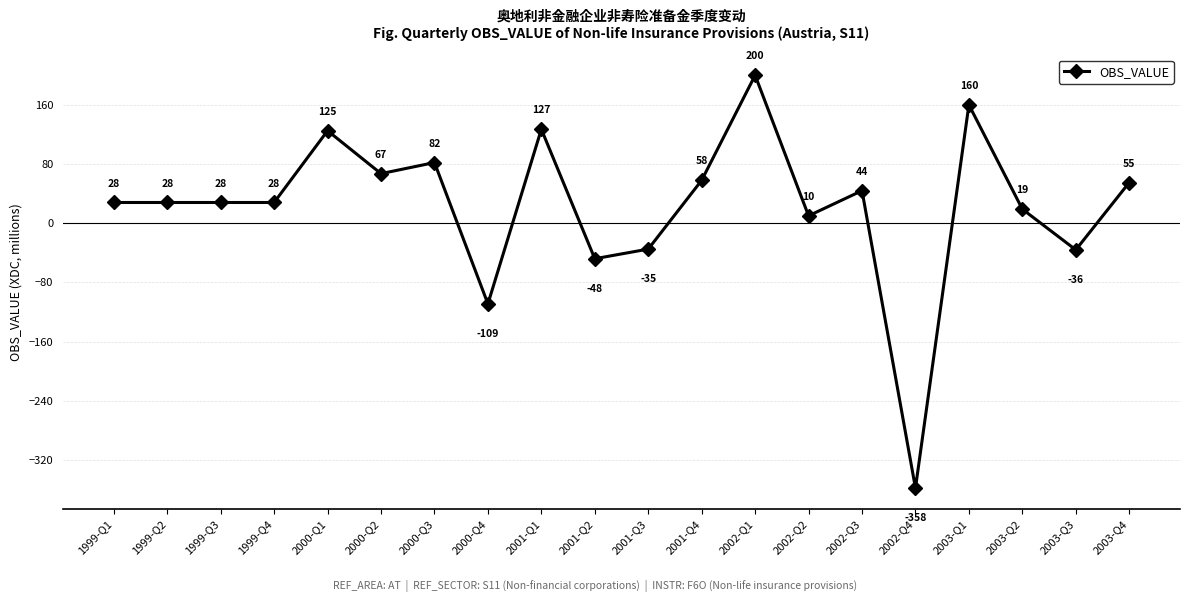

How many interior local peaks (higher than both neighbors) does the data have?

6